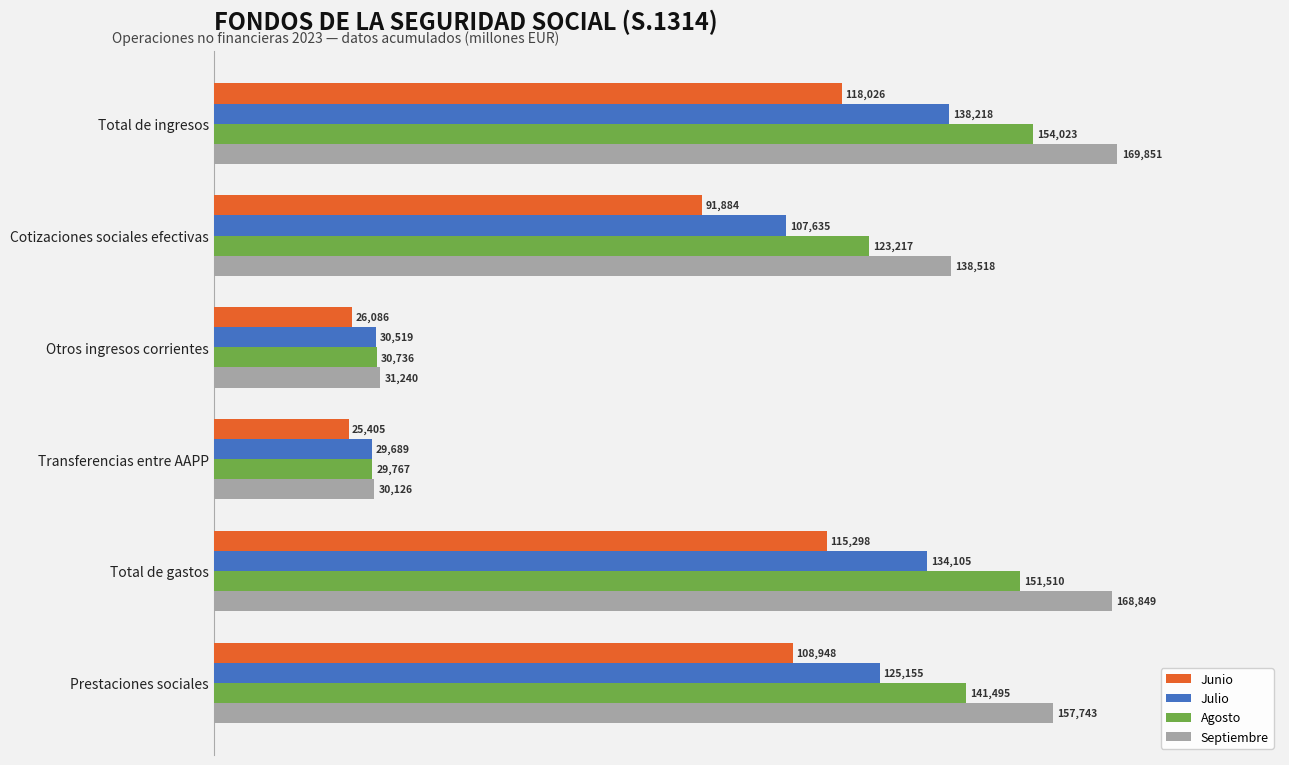

What are all the series names shown in the legend?

Junio, Julio, Agosto, Septiembre